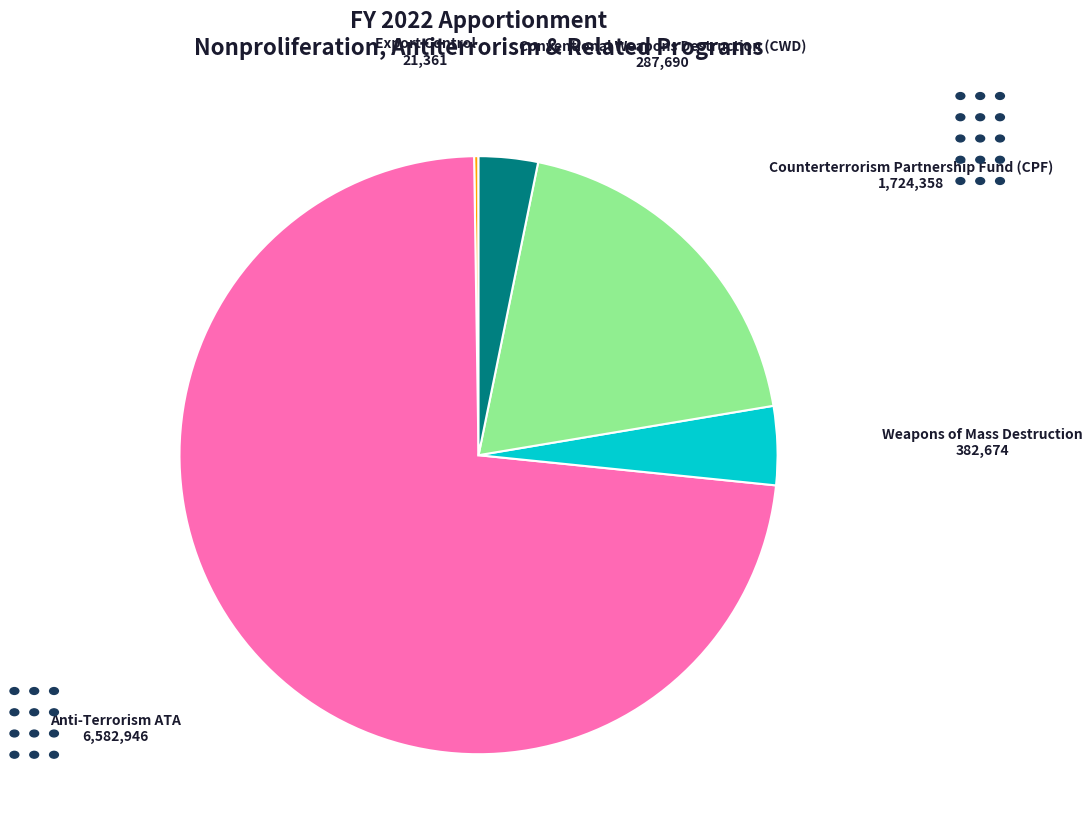

Is there any slice that represents more than half of the pie?

Yes